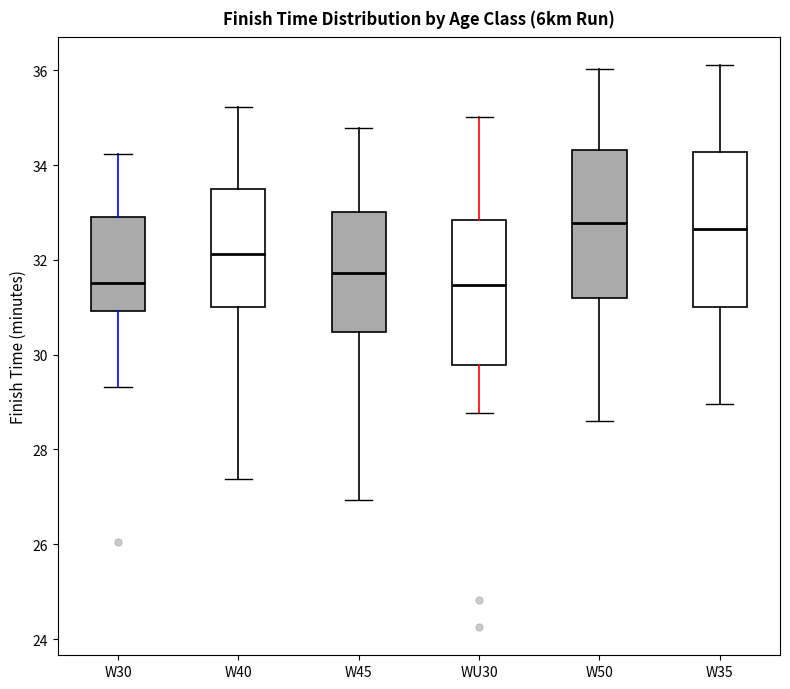

Reading left to right, read every box against the y-axis: the position of its median line, the range the box covers, and the ends of its whiskers. The values are not printed on the chart, so give them approximately, as read against the axis.

W30: median 31.6, box 31.0 to 33.0, whiskers 29.4 to 34.2
W40: median 32.2, box 31.0 to 33.6, whiskers 27.4 to 35.2
W45: median 31.8, box 30.4 to 33.0, whiskers 27.0 to 34.8
WU30: median 31.4, box 29.8 to 32.8, whiskers 28.8 to 35.0
W50: median 32.8, box 31.2 to 34.4, whiskers 28.6 to 36.0
W35: median 32.6, box 31.0 to 34.2, whiskers 29.0 to 36.2